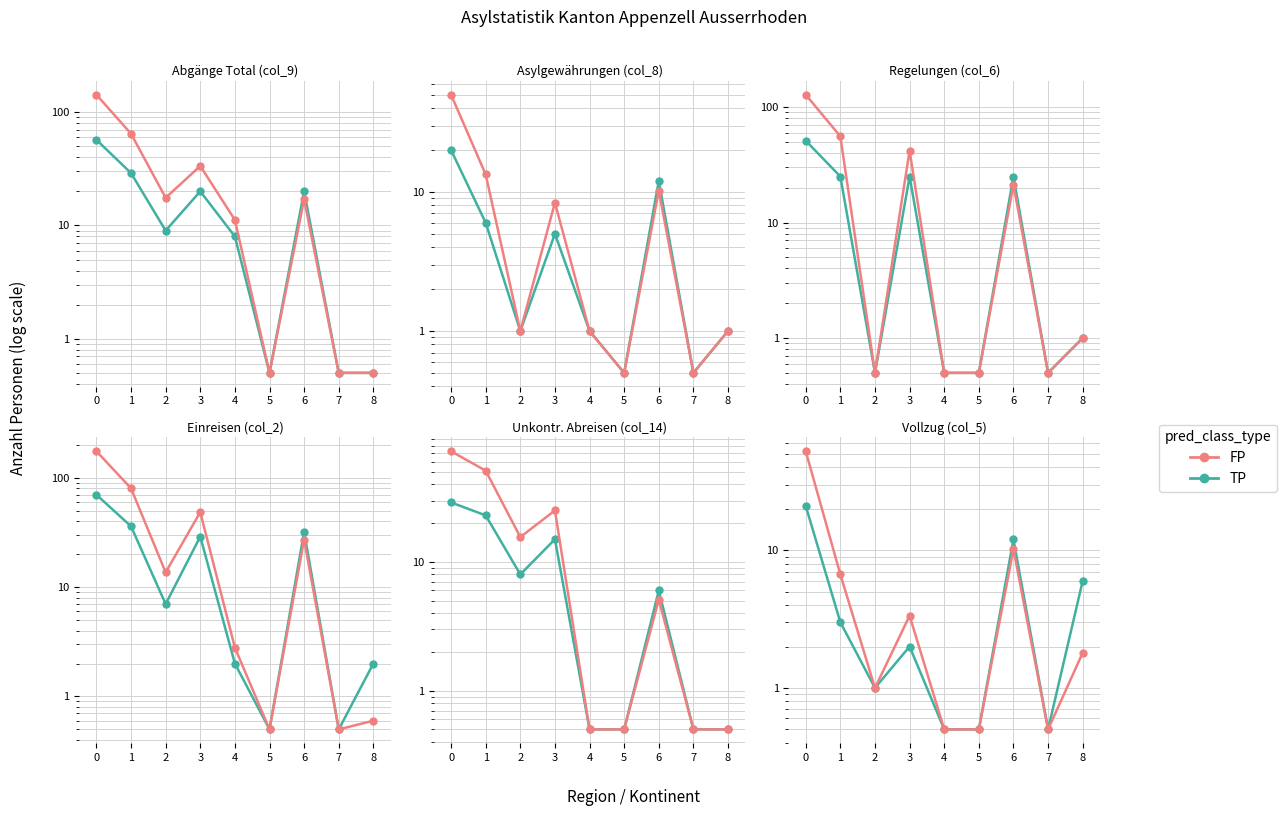

True or false: FP and TP intersect in this chart.

False